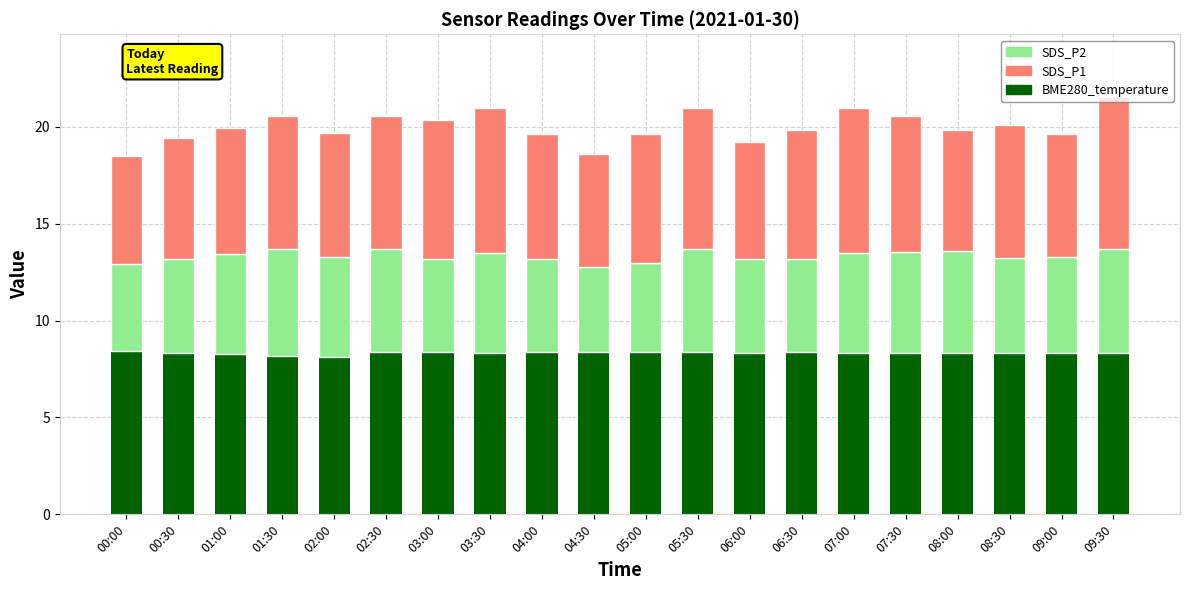

What is the highest value of the BME280_temperature series?

8.4